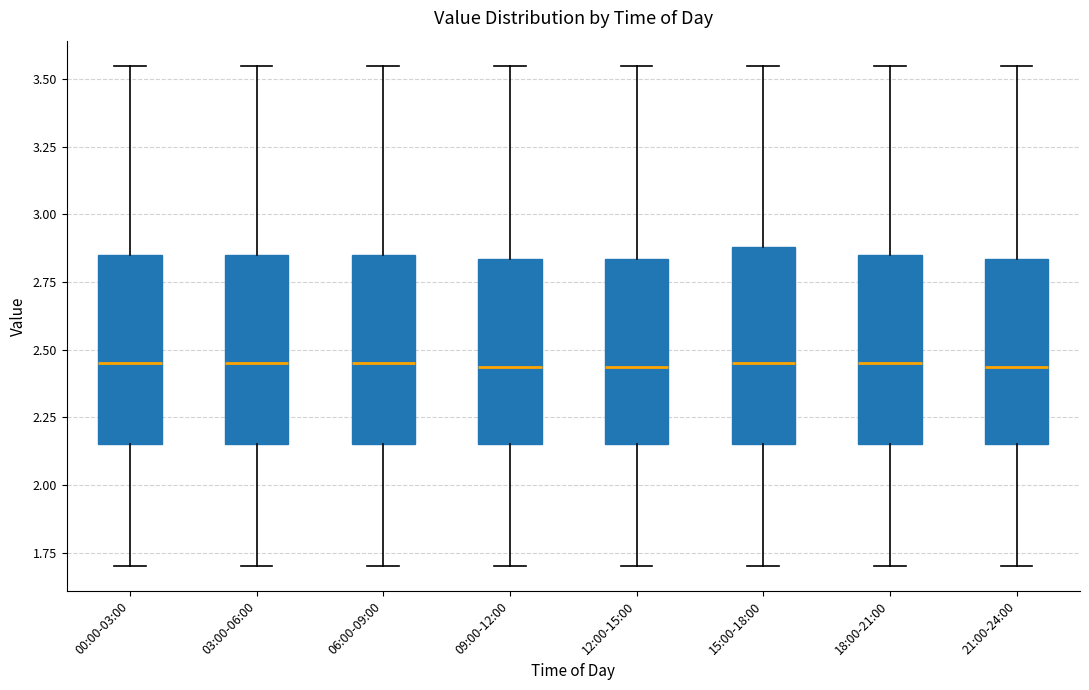

Reading left to right, read every box against the y-axis: the position of its median line, the range the box covers, and the ends of its whiskers. The values are not printed on the chart, so give them approximately, as read against the axis.

00:00-03:00: median 2.45, box 2.15 to 2.85, whiskers 1.70 to 3.55
03:00-06:00: median 2.45, box 2.15 to 2.85, whiskers 1.70 to 3.55
06:00-09:00: median 2.45, box 2.15 to 2.85, whiskers 1.70 to 3.55
09:00-12:00: median 2.45, box 2.15 to 2.85, whiskers 1.70 to 3.55
12:00-15:00: median 2.45, box 2.15 to 2.85, whiskers 1.70 to 3.55
15:00-18:00: median 2.45, box 2.15 to 2.90, whiskers 1.70 to 3.55
18:00-21:00: median 2.45, box 2.15 to 2.85, whiskers 1.70 to 3.55
21:00-24:00: median 2.45, box 2.15 to 2.85, whiskers 1.70 to 3.55